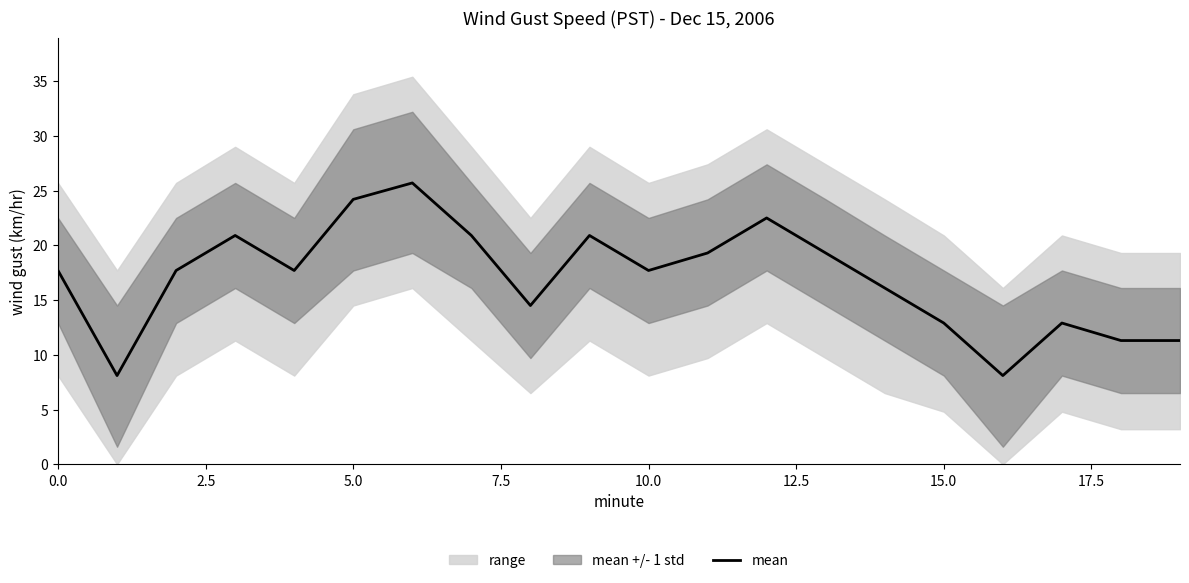

The value of mean at 0.0 is 17.7. True or false?

True